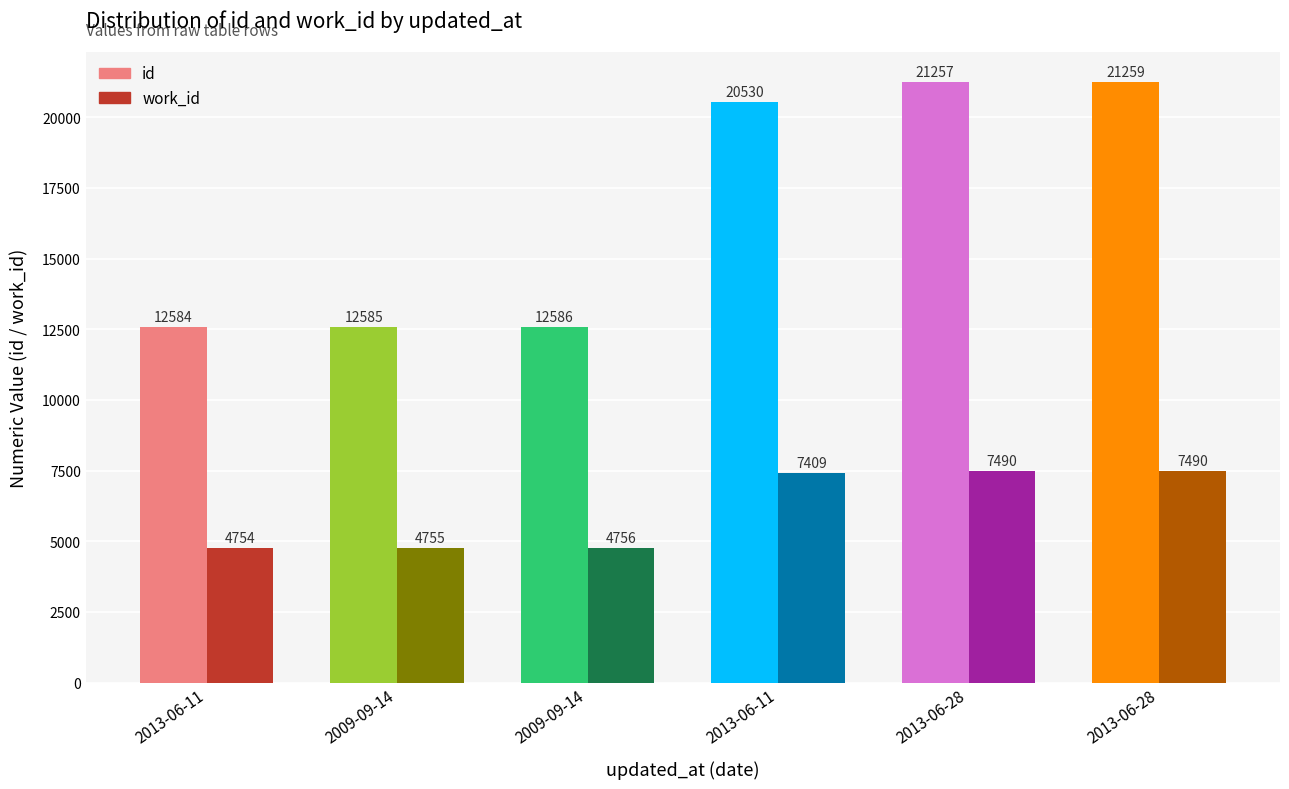

What is the value of the work_id bar at the 1st from the left?

4754